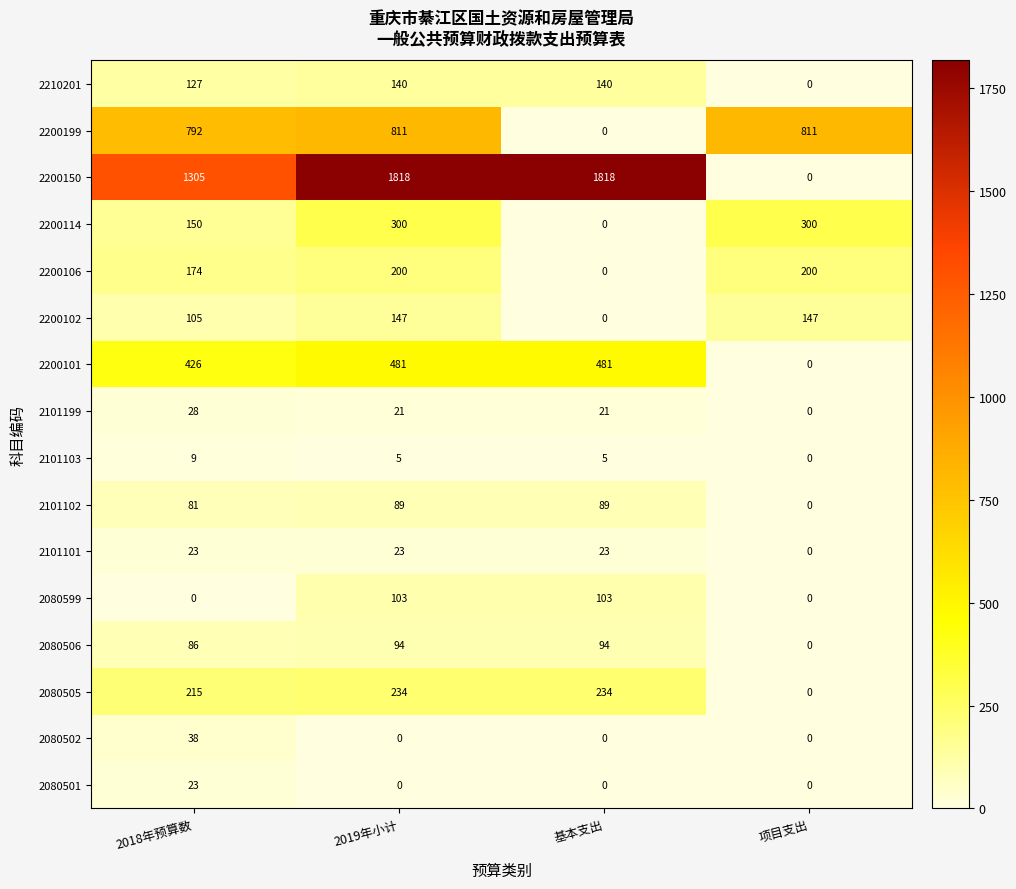

True or false: 2200199 has a value of 1361 at 2018年预算数.

False